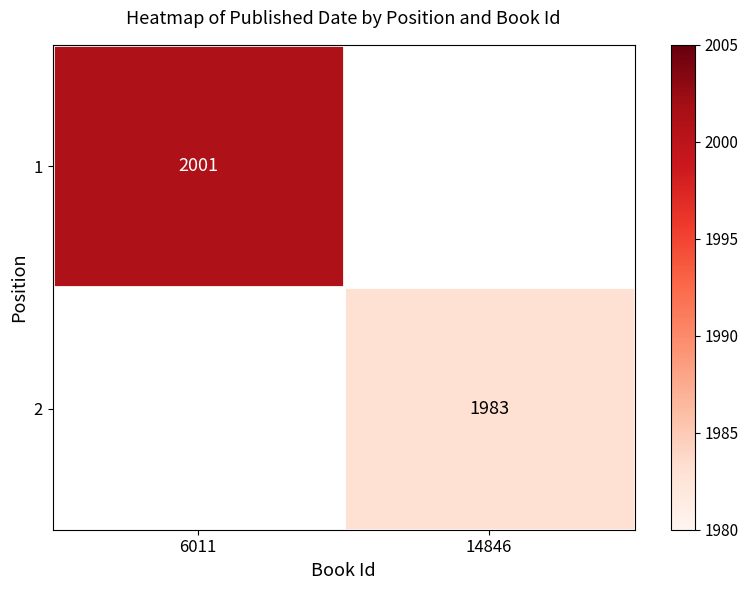

How many categories are shown in the chart?

2